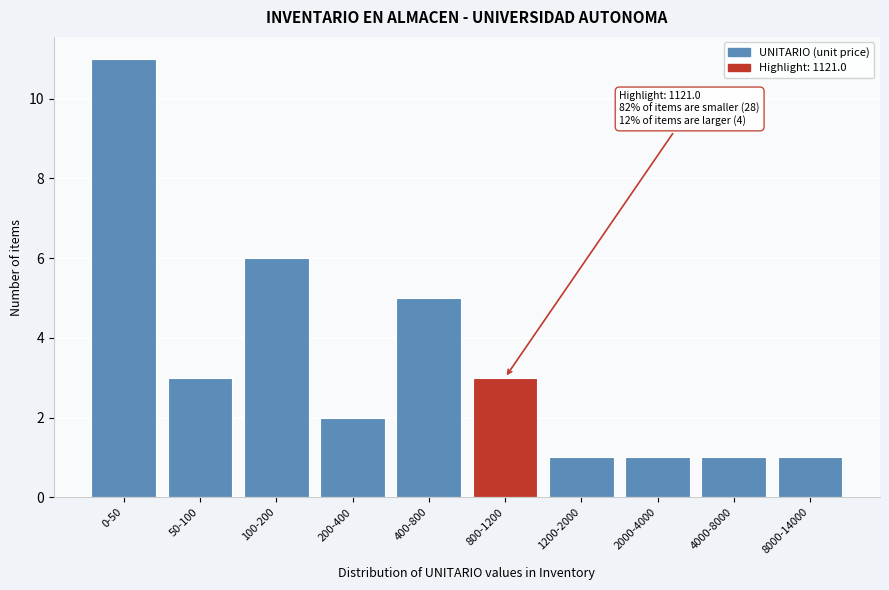

Reading left to right, transcribe all the data shown in this chart.

0-50=11	50-100=3	100-200=6	200-400=2	400-800=5	800-1200=3	1200-2000=1	2000-4000=1	4000-8000=1	8000-14000=1